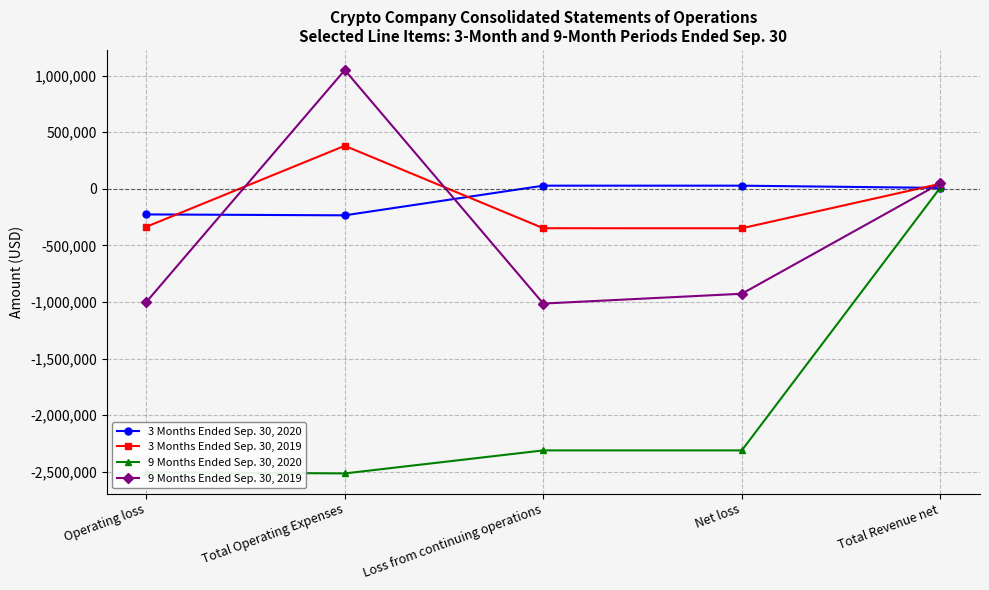

What position from the left is Loss from continuing operations?

3